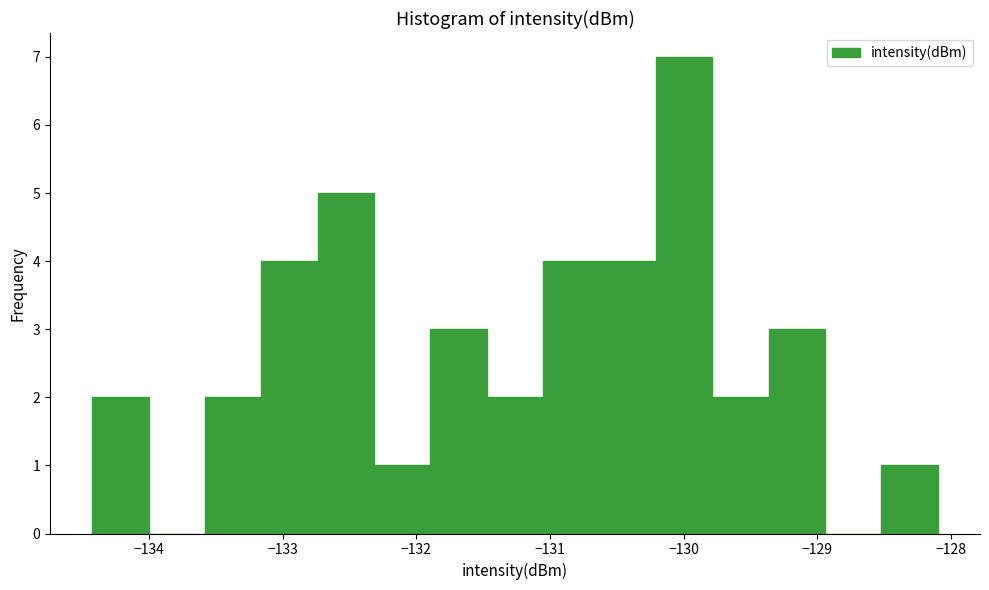

Reading left to right, transcribe this chart: for each bar, give the range it covers on the x-axis and its height. Neither the bar edges nor the heights are printed on the chart, so give them approximately, as read against the axes.

-134.4 to -134.0: 2
-134.0 to -133.6: 0
-133.6 to -133.2: 2
-133.2 to -132.7: 4
-132.7 to -132.3: 5
-132.3 to -131.9: 1
-131.9 to -131.5: 3
-131.5 to -131.1: 2
-131.1 to -130.6: 4
-130.6 to -130.2: 4
-130.2 to -129.8: 7
-129.8 to -129.4: 2
-129.4 to -128.9: 3
-128.9 to -128.5: 0
-128.5 to -128.1: 1